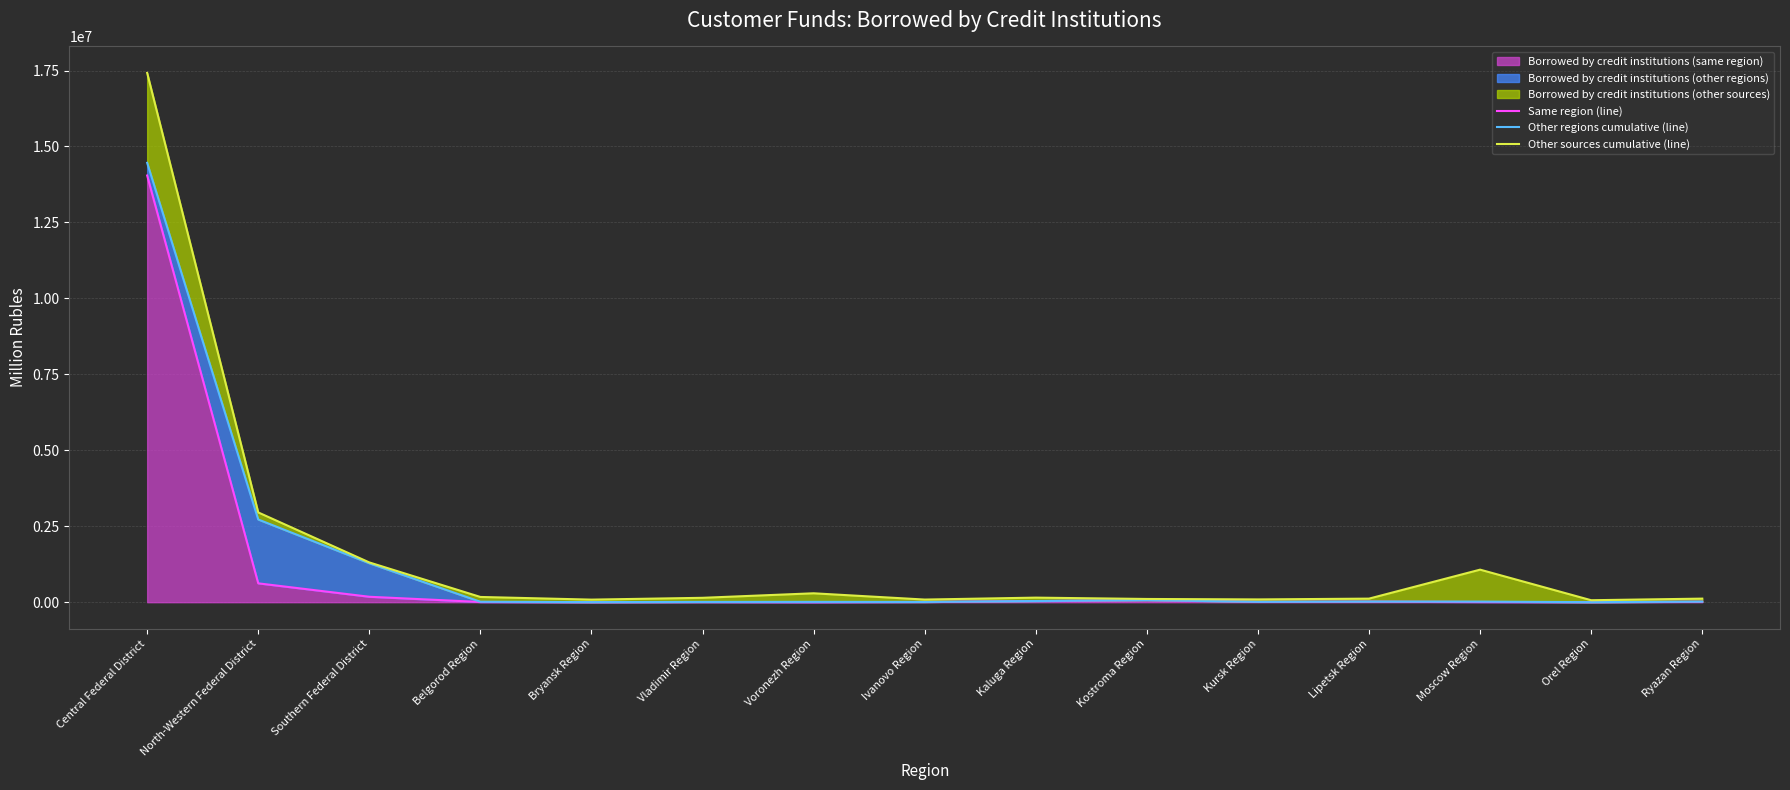

Reading left to right, transcribe all the data shown in this chart.

Same region (line): Central Federal District=14044347	North-Western Federal District=620520	Southern Federal District=178910	Belgorod Region=7052	Bryansk Region=0	Vladimir Region=5498	Voronezh Region=668	Ivanovo Region=7861	Kaluga Region=36031	Kostroma Region=68083	Kursk Region=12161	Lipetsk Region=18601	Moscow Region=7263	Orel Region=995	Ryazan Region=15138
Other regions cumulative (line): Central Federal District=14461965	North-Western Federal District=2721861	Southern Federal District=1281611	Belgorod Region=14319	Bryansk Region=2852	Vladimir Region=8736	Voronezh Region=10681	Ivanovo Region=8030	Kaluga Region=39258	Kostroma Region=68736	Kursk Region=12663	Lipetsk Region=20244	Moscow Region=18907	Orel Region=1519	Ryazan Region=18728
Other sources cumulative (line): Central Federal District=17421047	North-Western Federal District=2954680	Southern Federal District=1308823	Belgorod Region=172451	Bryansk Region=84840	Vladimir Region=144393	Voronezh Region=293130	Ivanovo Region=86658	Kaluga Region=150422	Kostroma Region=106313	Kursk Region=91500	Lipetsk Region=117577	Moscow Region=1071329	Orel Region=64865	Ryazan Region=117751